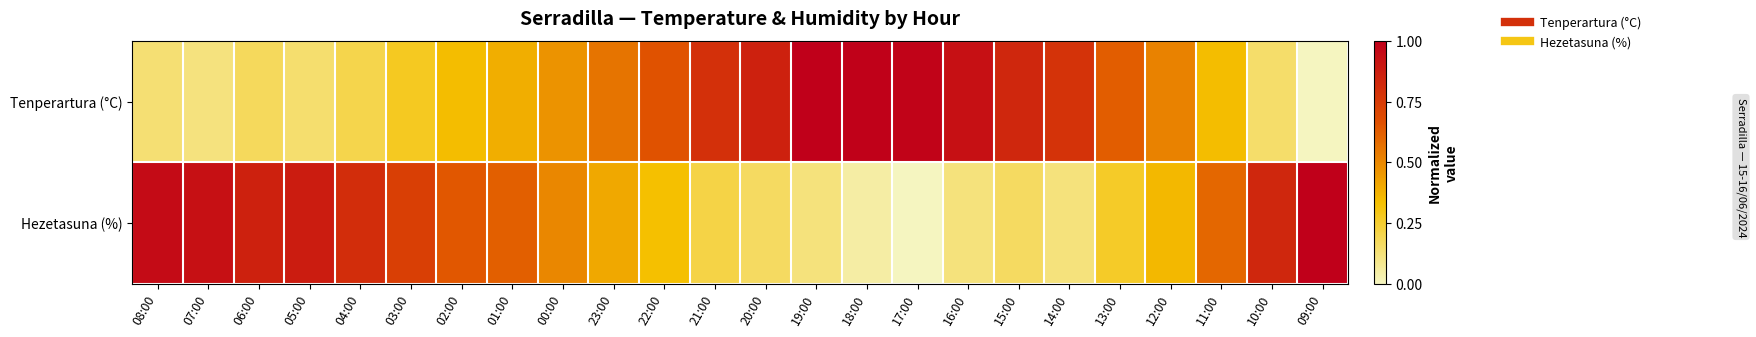

At which category is the sum across all series the highest?

19:00